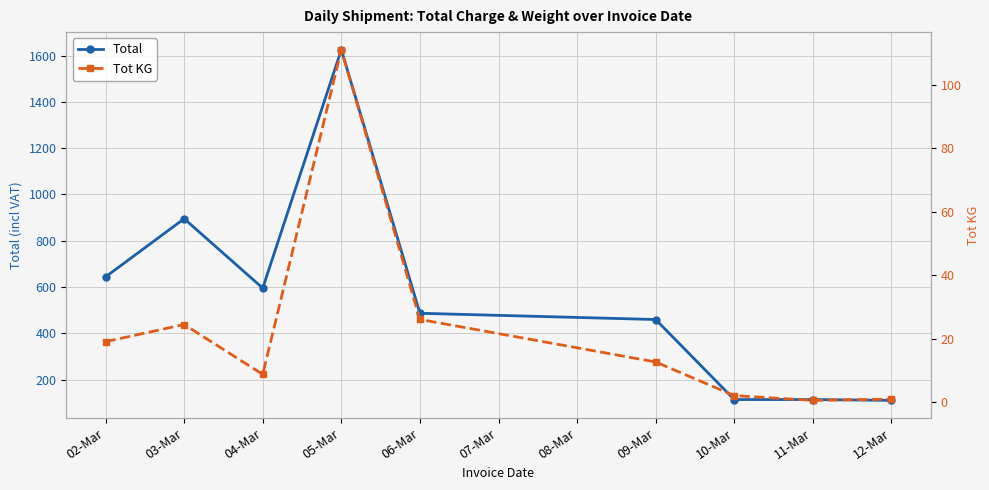

How many lines are shown in the chart?

2